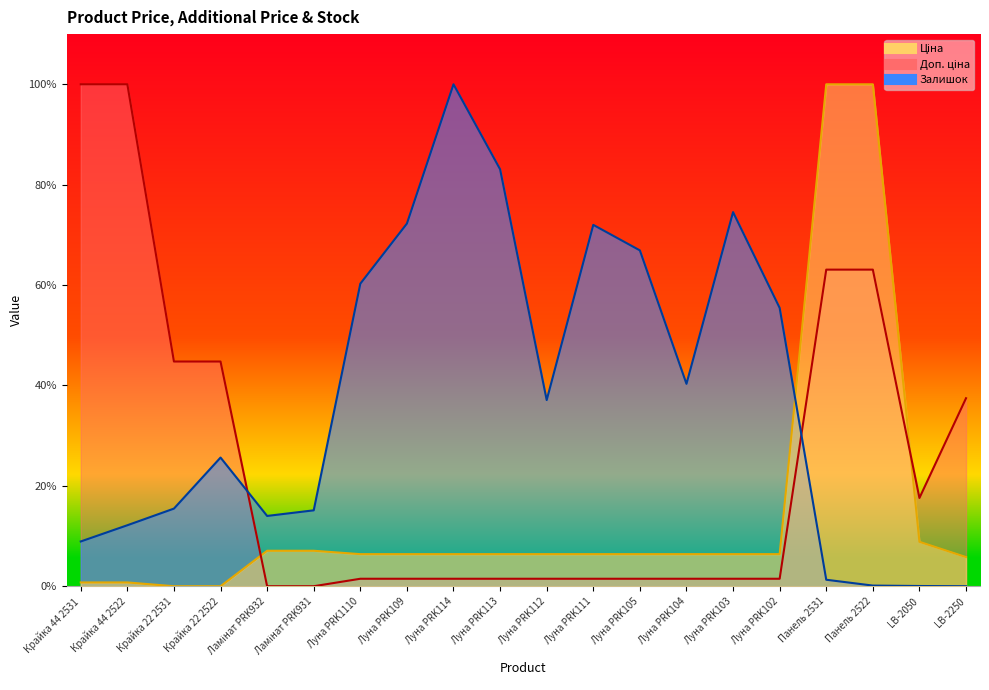

The Залишок series shows 12.1 at Крайка 44 2522. True or false?

True